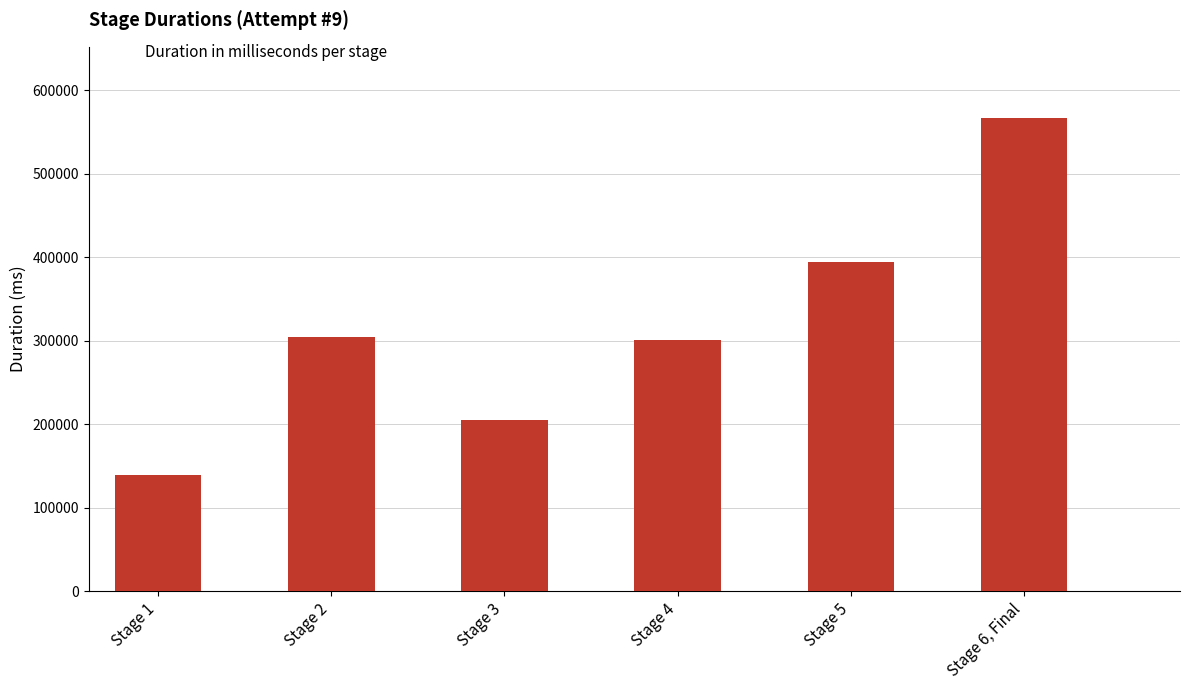

How many distinct data groups are displayed?

1